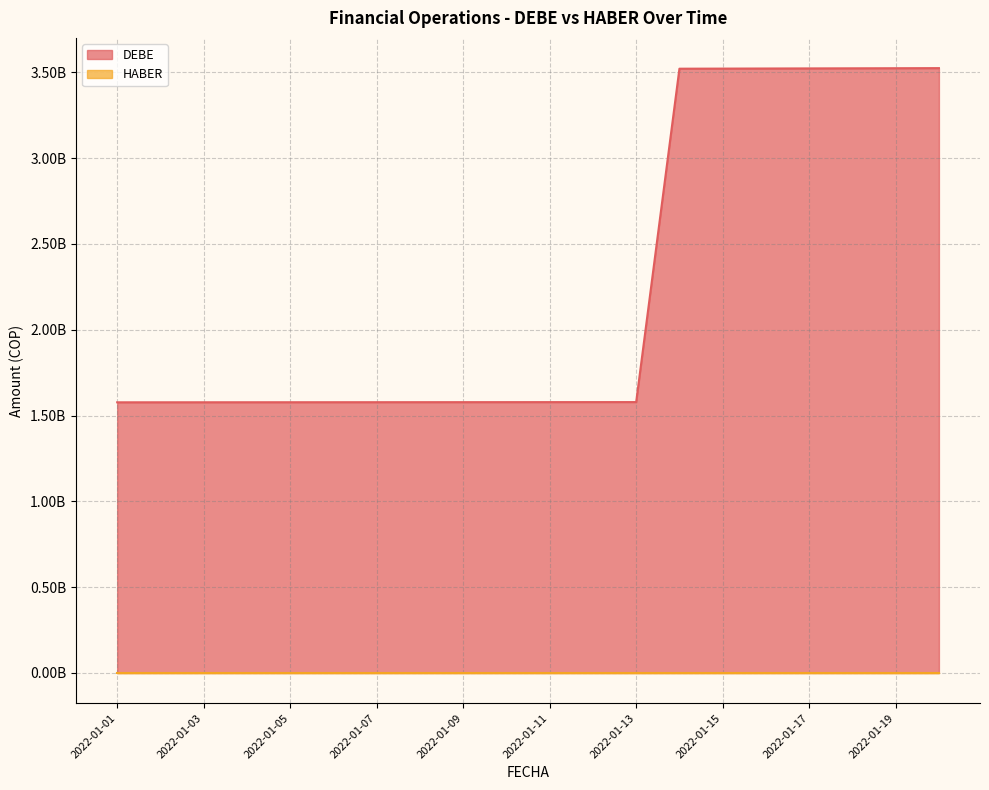

The chart shows a value of 1577264823.2 at 2022-01-01. True or false?

True